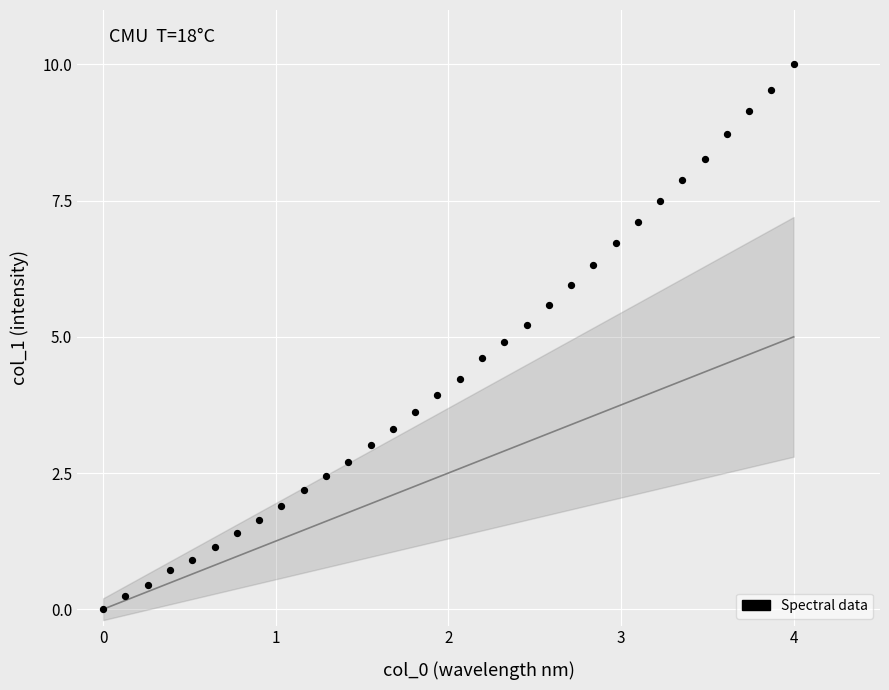

What is the range of Y values (max minus min)?

10.0